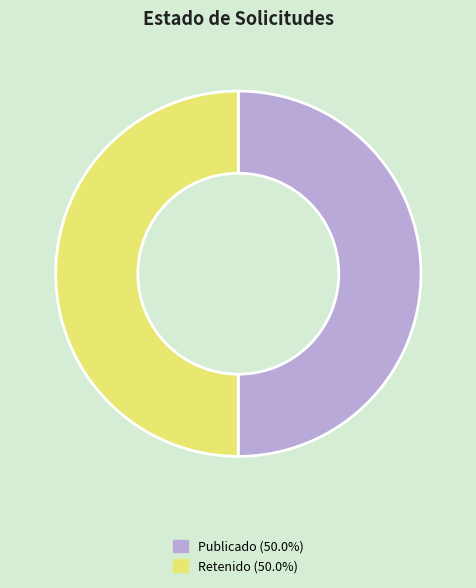

Count the number of slices in the pie.

2